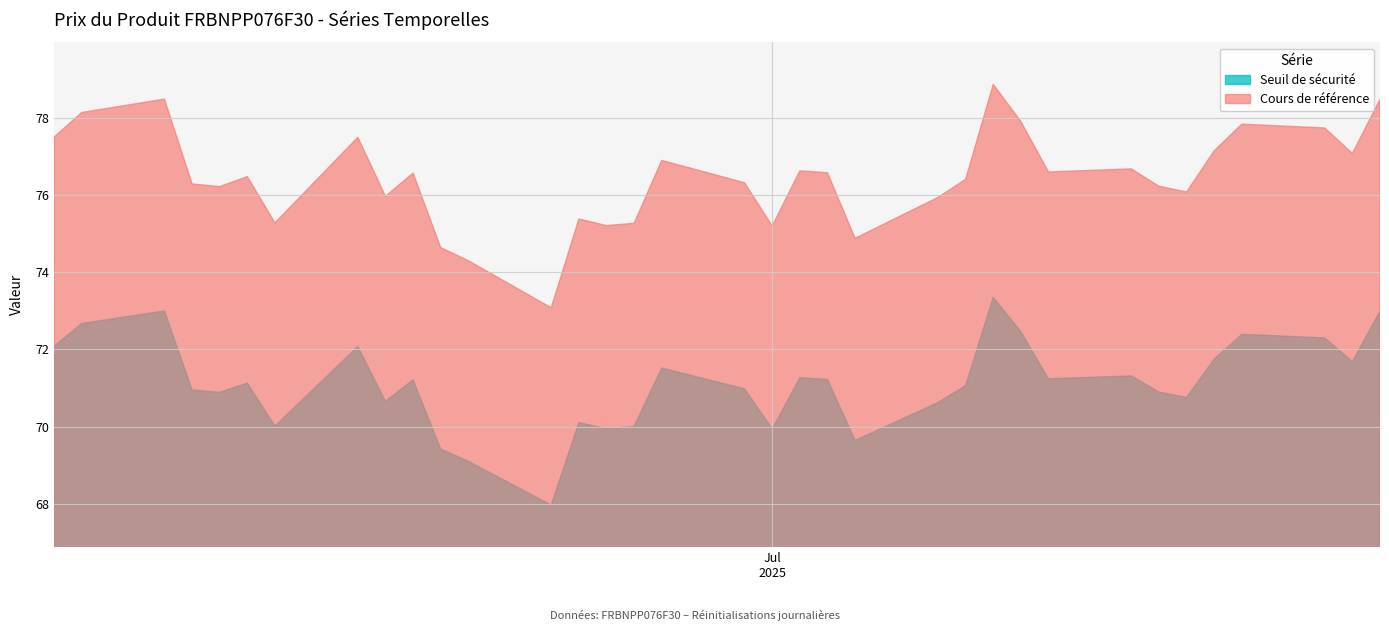

Which label corresponds to the largest value in the chart?

2025-07-09